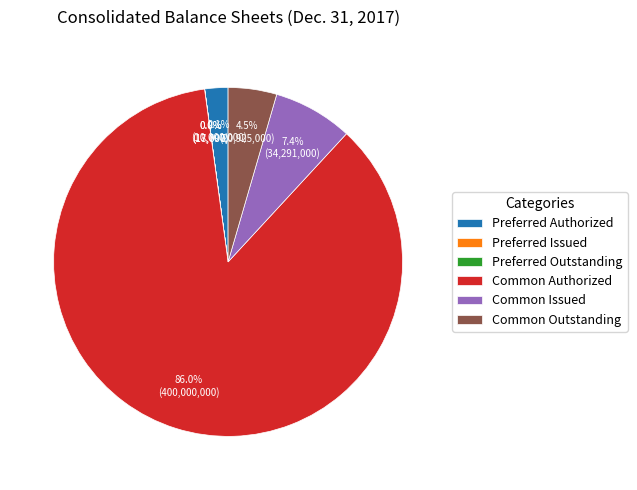

Is the sum of Common Outstanding and Preferred Authorized greater than half?

No